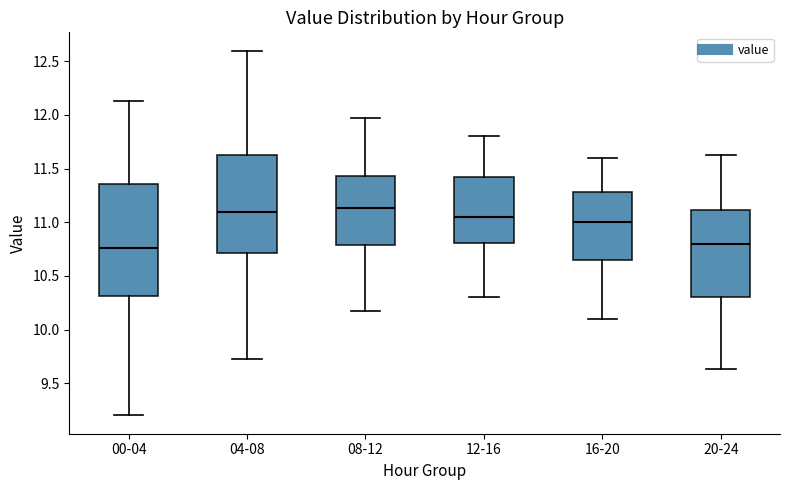

Comparing the boxes themselves (not the whiskers), which one is the tallest?

00-04